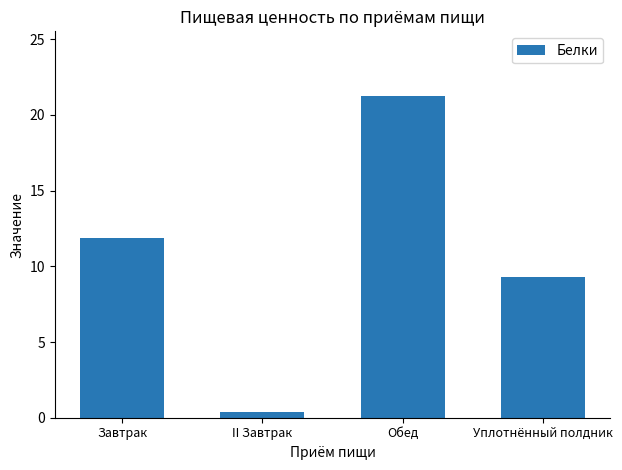

What is the change in value from Обед to Уплотнённый полдник?

-12.0